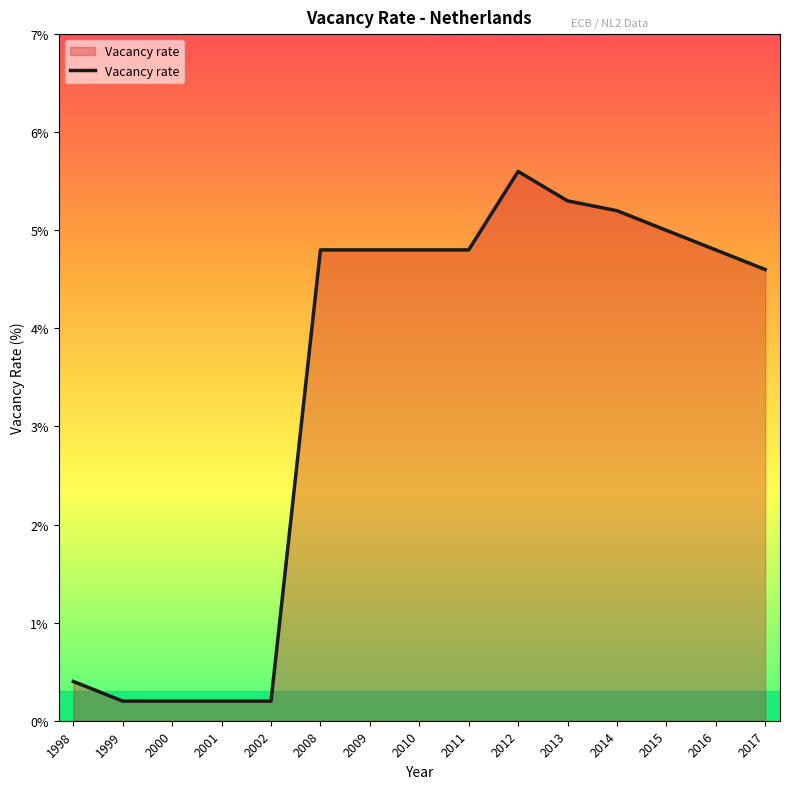

Where does the data first go above 4?

2008